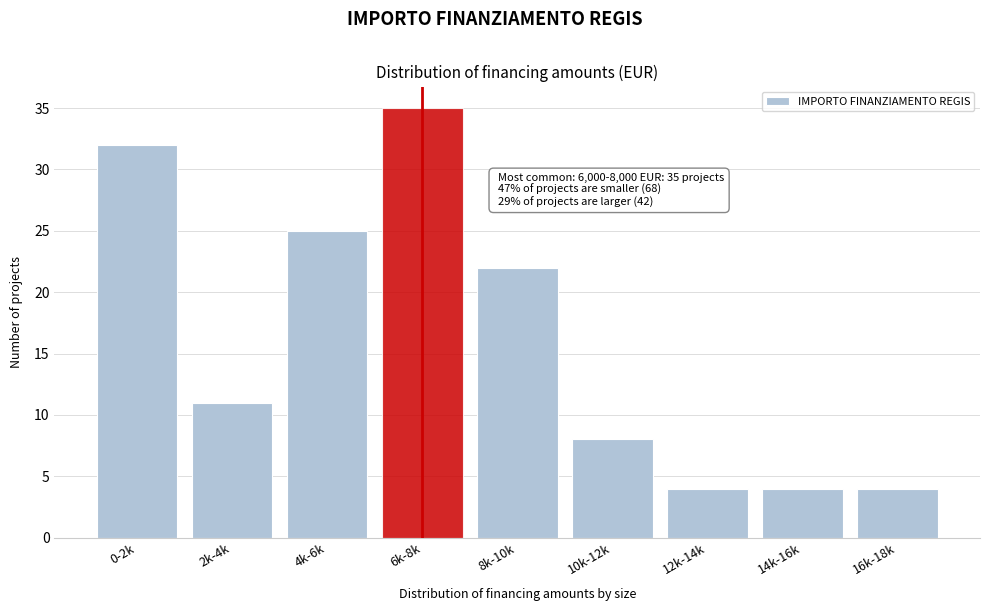

Reading right to left, transcribe all the data shown in this chart.

4	4	4	8	22	35	25	11	32